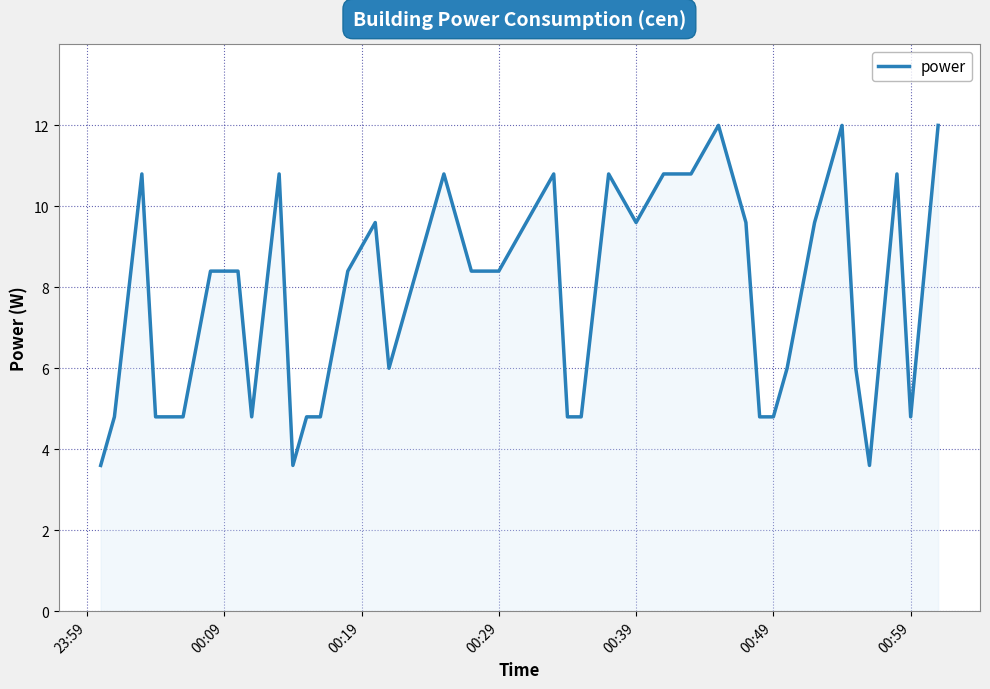

What is the difference between the maximum and minimum values?

8.4